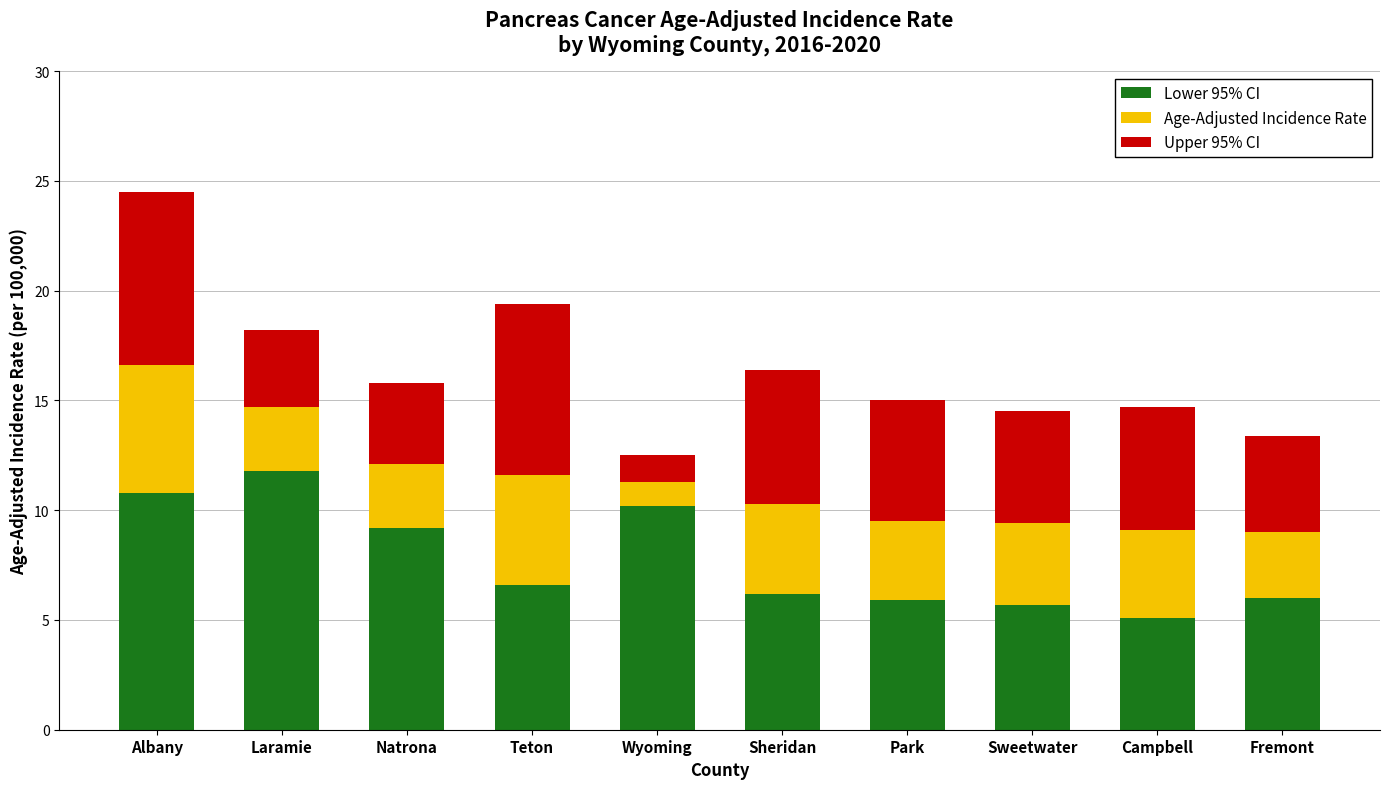

What is the difference between the maximum and second lowest values in the Lower 95% CI series?

6.1